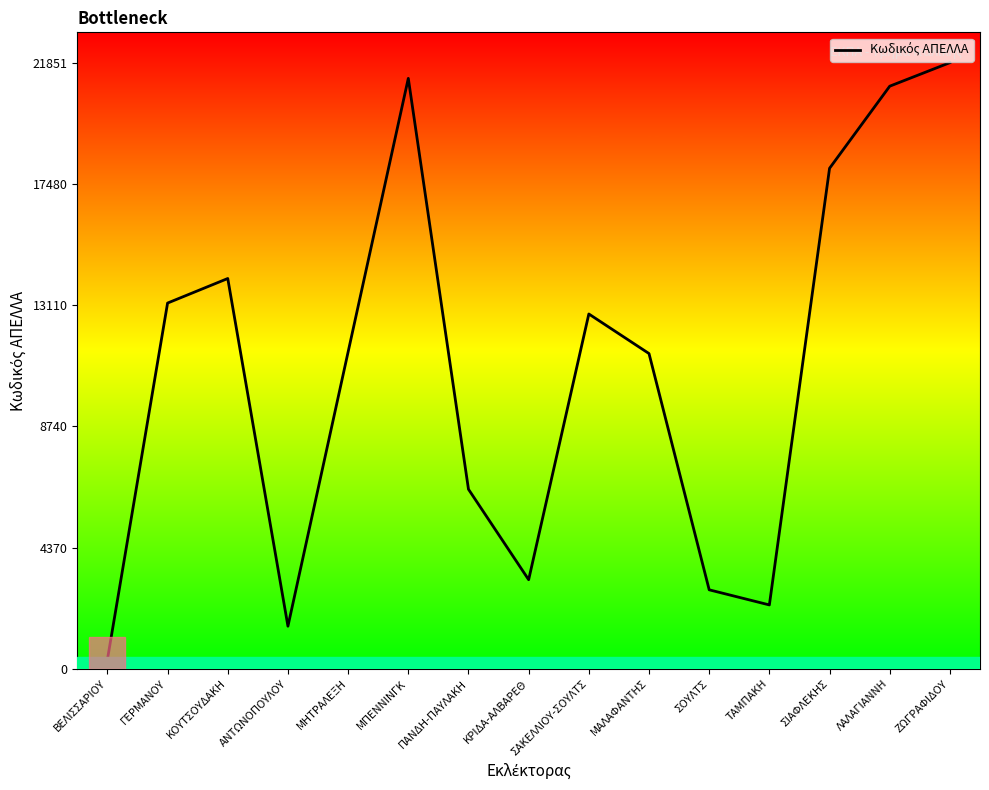

Where is the first local maximum?

ΚΟΥΤΣΟΥΔΑΚΗ